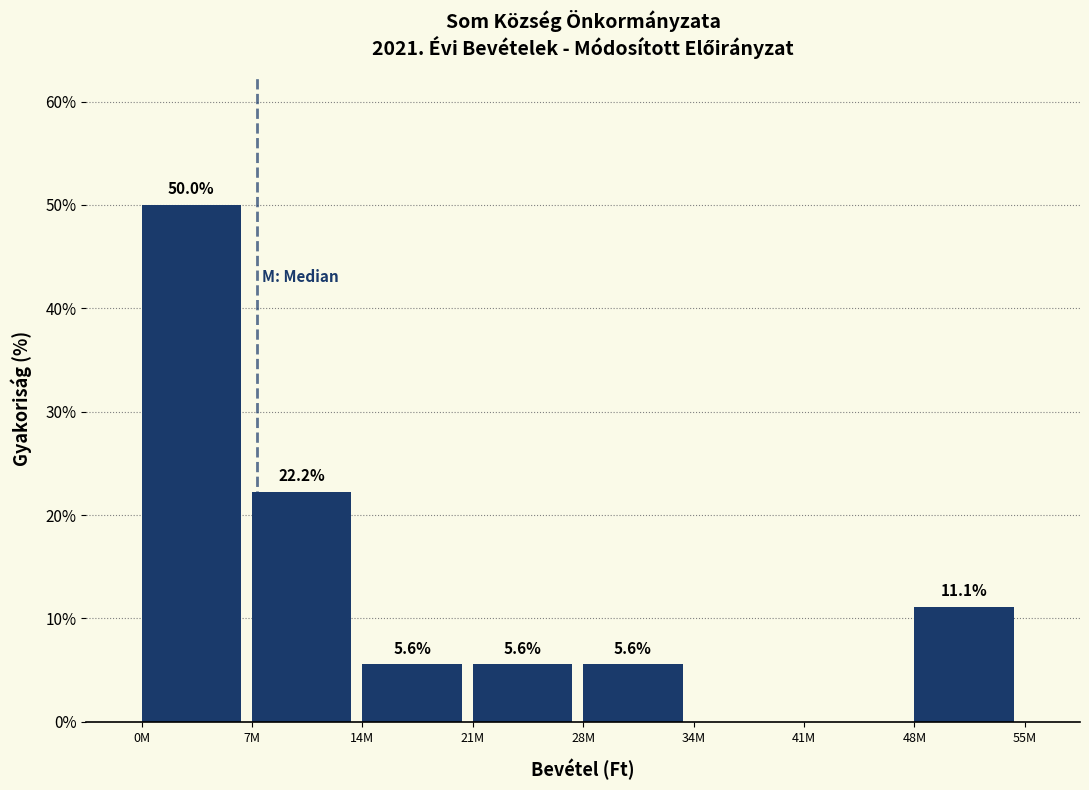

Reading left to right, transcribe all the data shown in this chart.

0M=50.0	7M=22.2	14M=5.6	21M=5.6	28M=5.6	34M=0.0	41M=0.0	48M=11.1